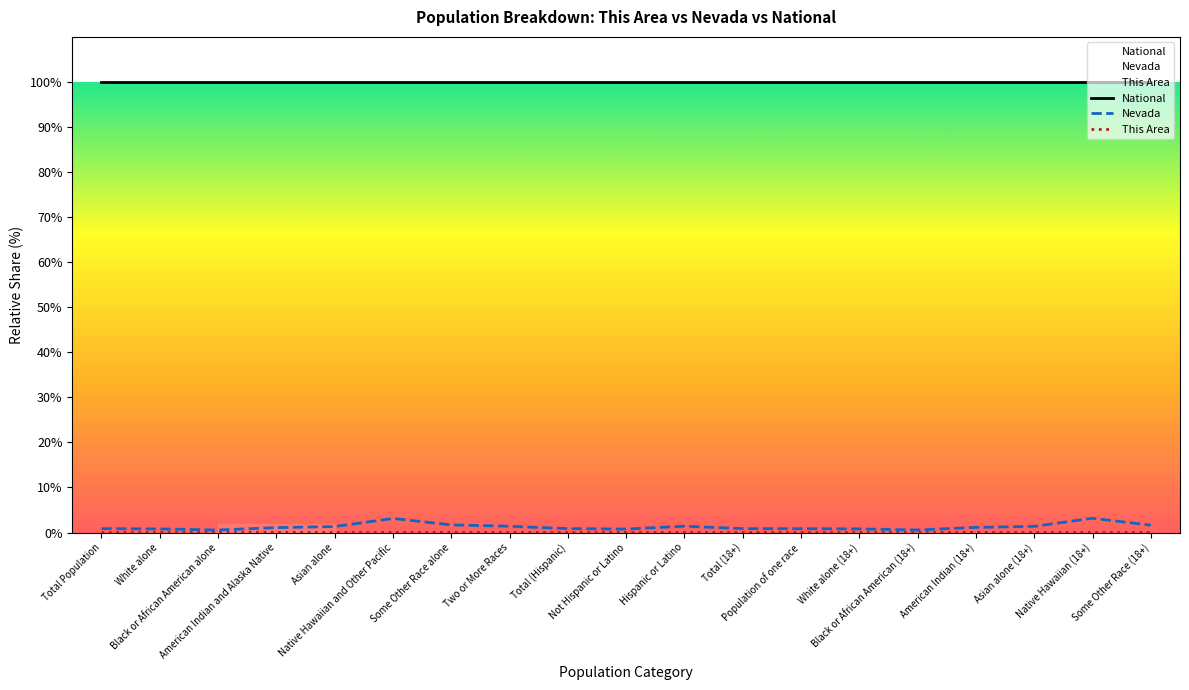

Which series has the largest total across all categories?

National